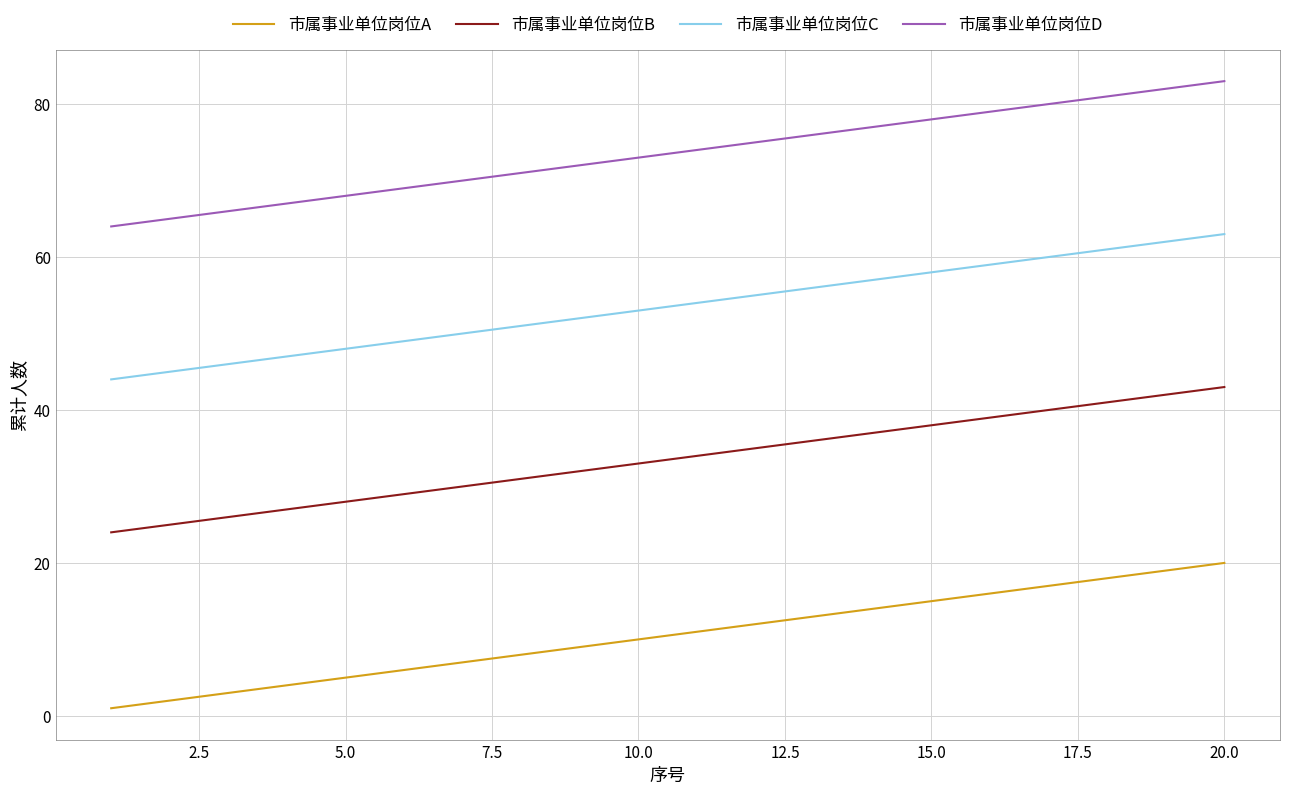

List the series in order of their overall mean, highest first.

市属事业单位岗位D, 市属事业单位岗位C, 市属事业单位岗位B, 市属事业单位岗位A